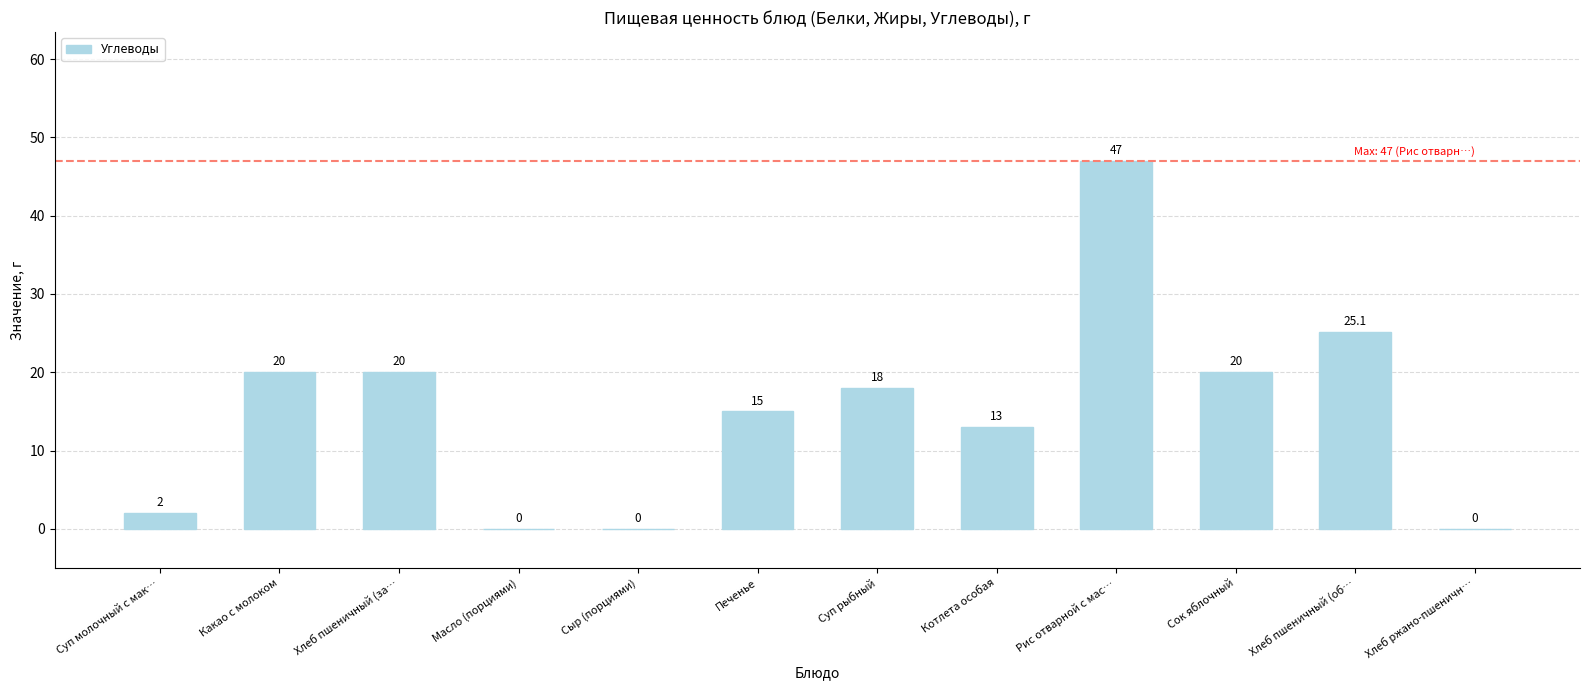

At which label does the data first exceed 18?

Какао с молоком